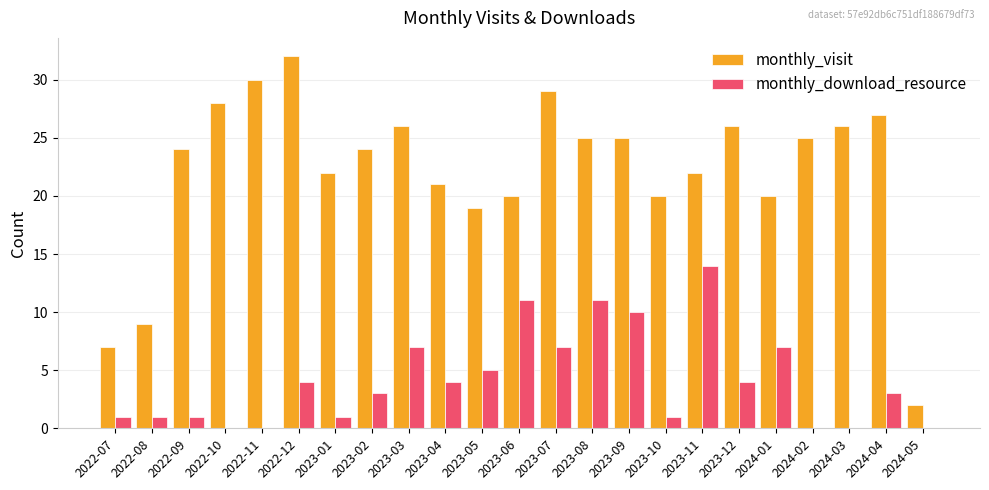

Which series has the largest total across all categories?

monthly_visit